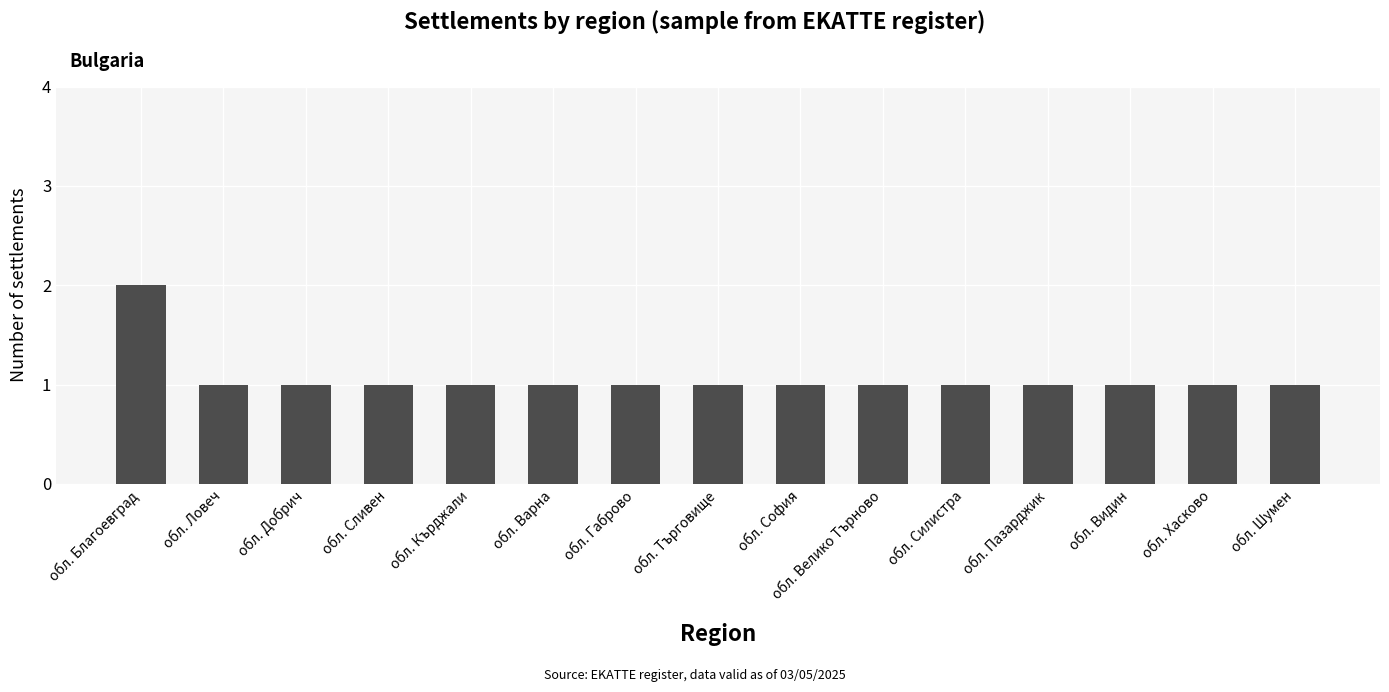

The chart shows a value of 1 at обл. Добрич. True or false?

True